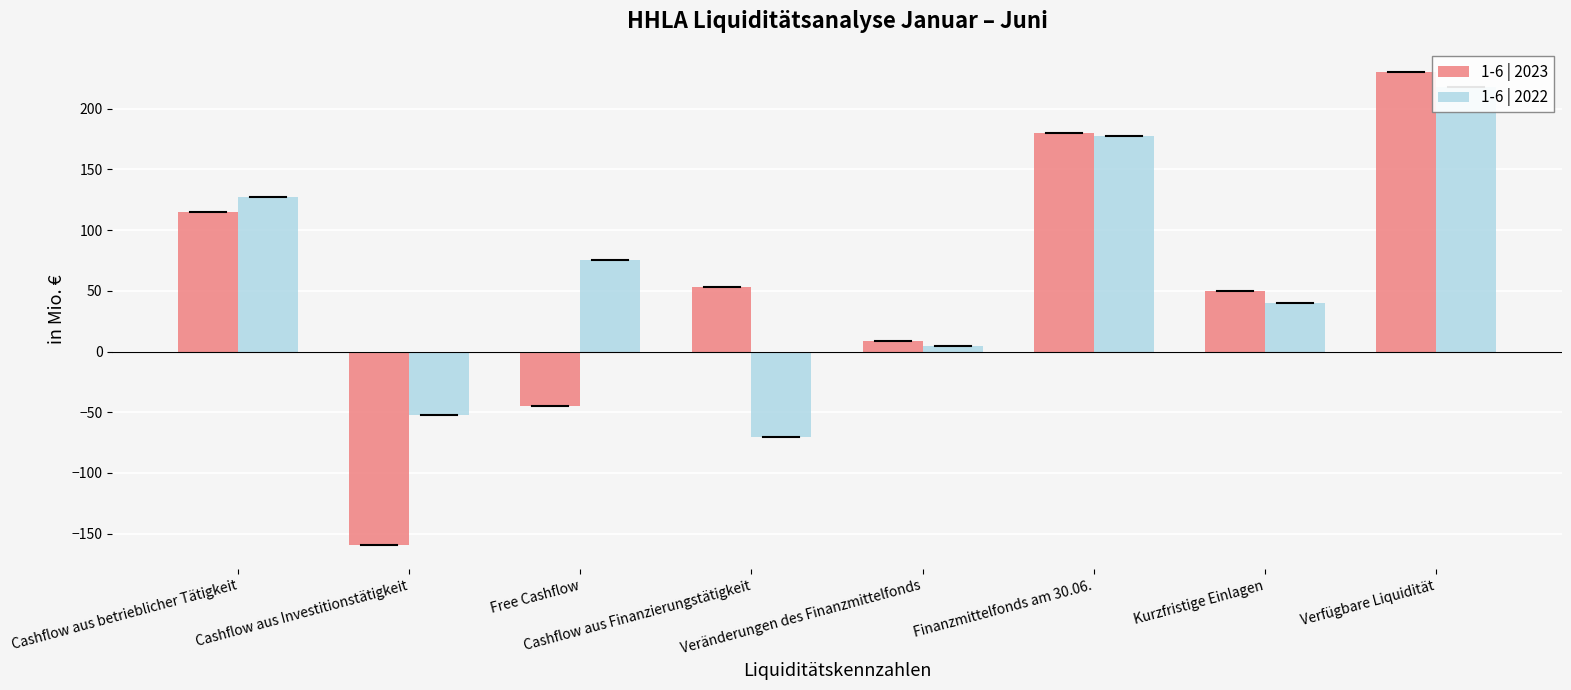

What is the difference between the 1-6 | 2022 values at Free Cashflow and Finanzmittelfonds am 30.06.?

102.7